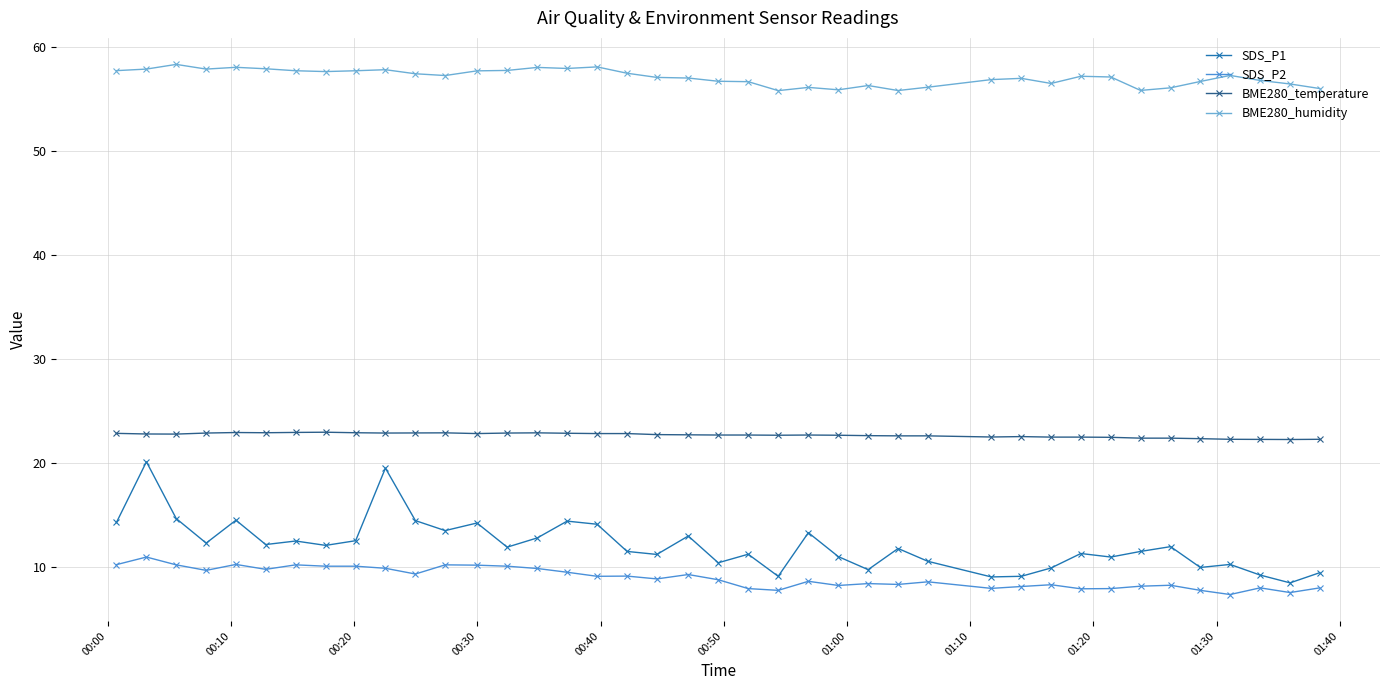

What are all the series names shown in the legend?

SDS_P1, SDS_P2, BME280_temperature, BME280_humidity